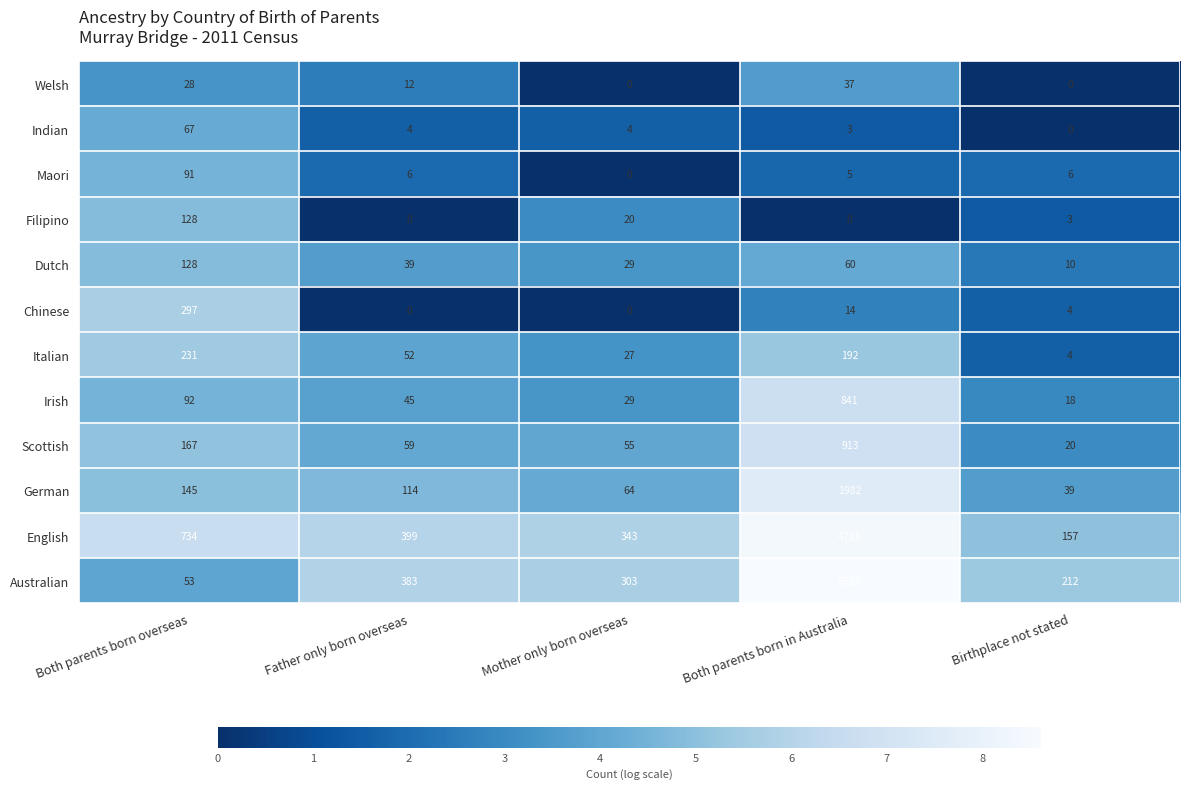

Is it true that Australian equals 383 at Father only born overseas?

True